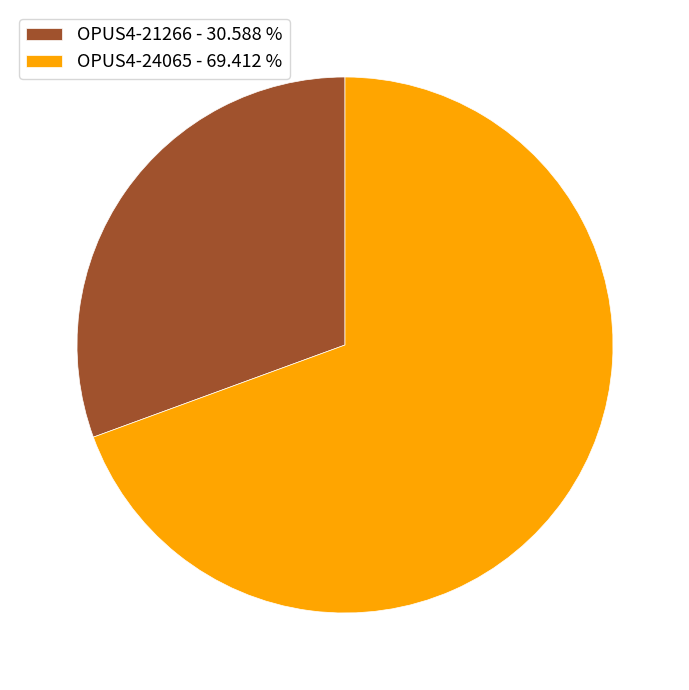

Which category has the smallest portion of the pie?

OPUS4-21266